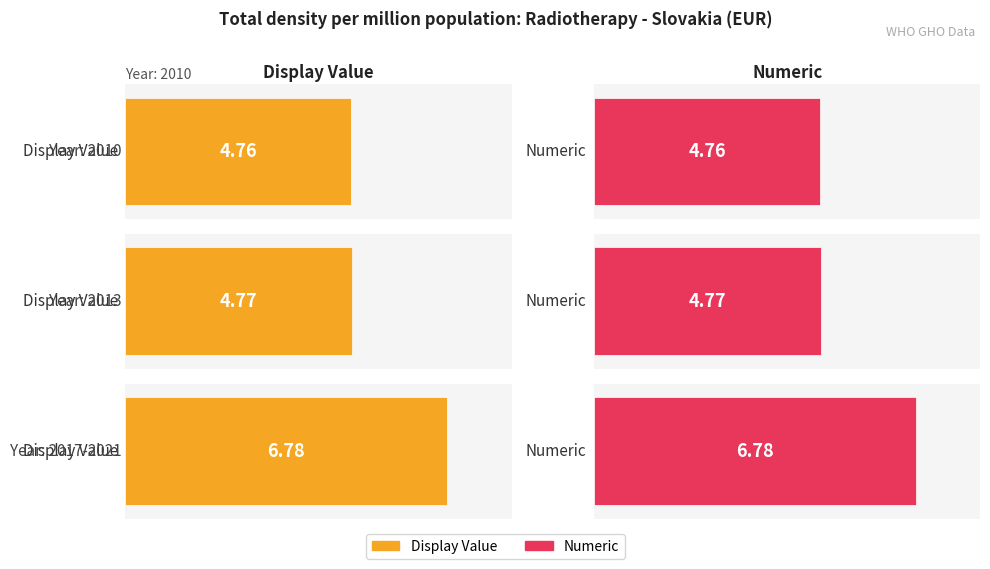

What position from the left is 2010?

1